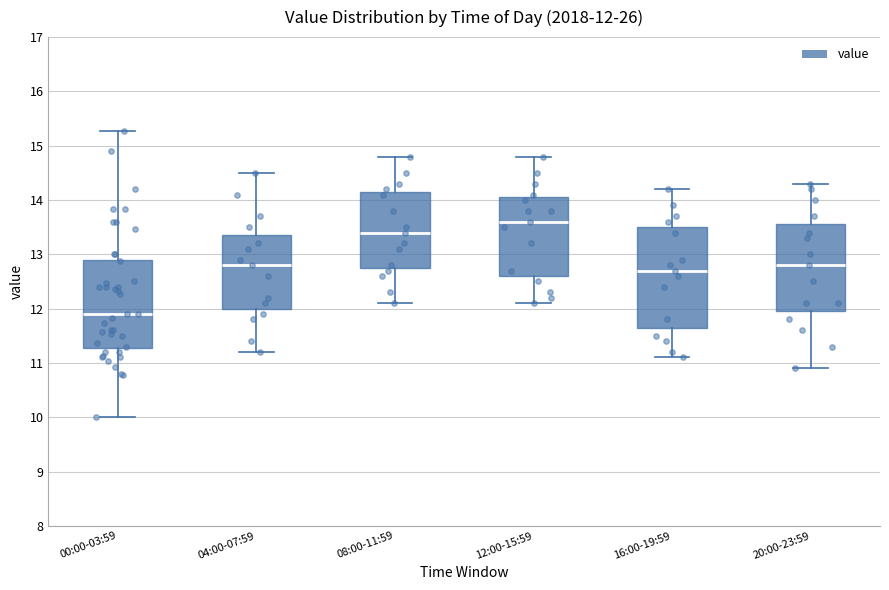

Which box's median line is the lowest?

00:00-03:59